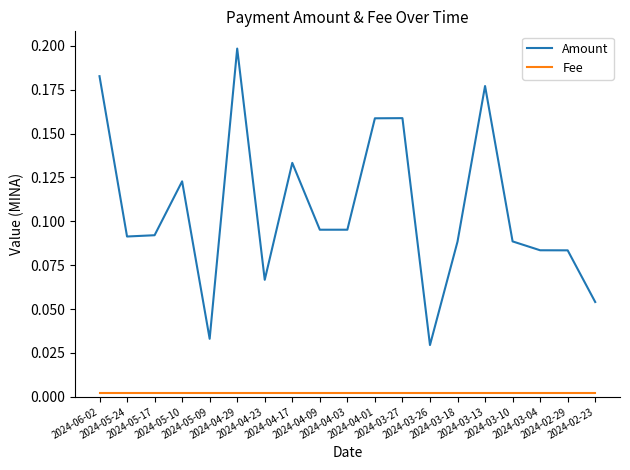

True or false: Fee and Amount cross at least once.

False